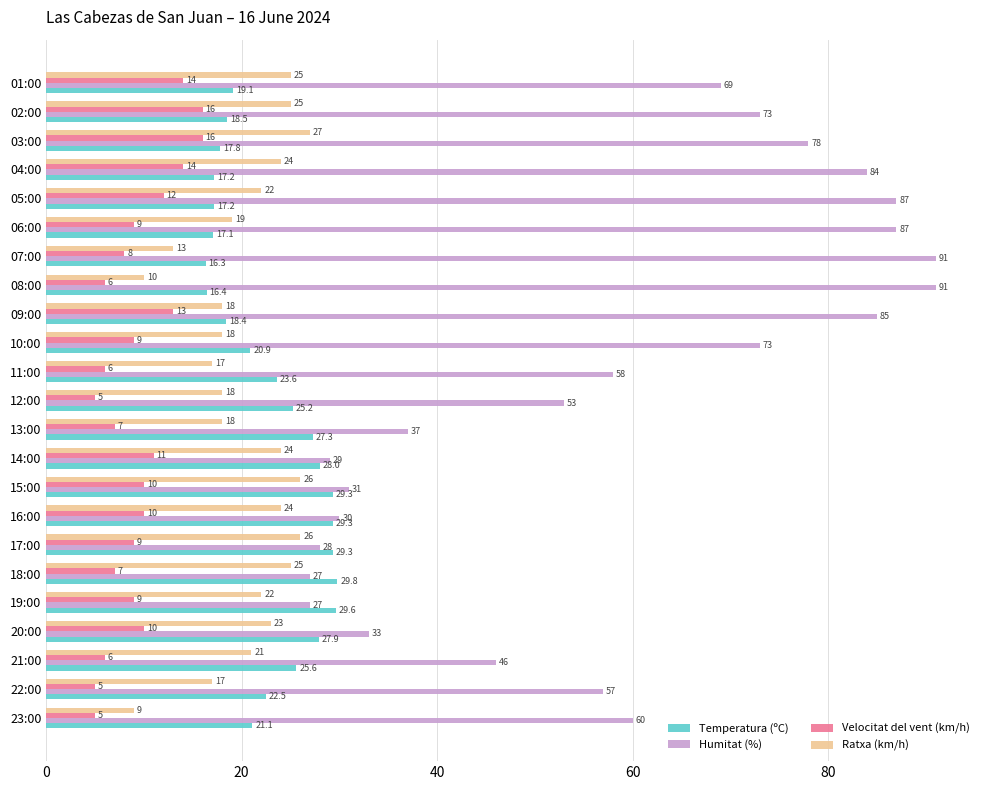

At which category is the sum across all series the highest?

04:00